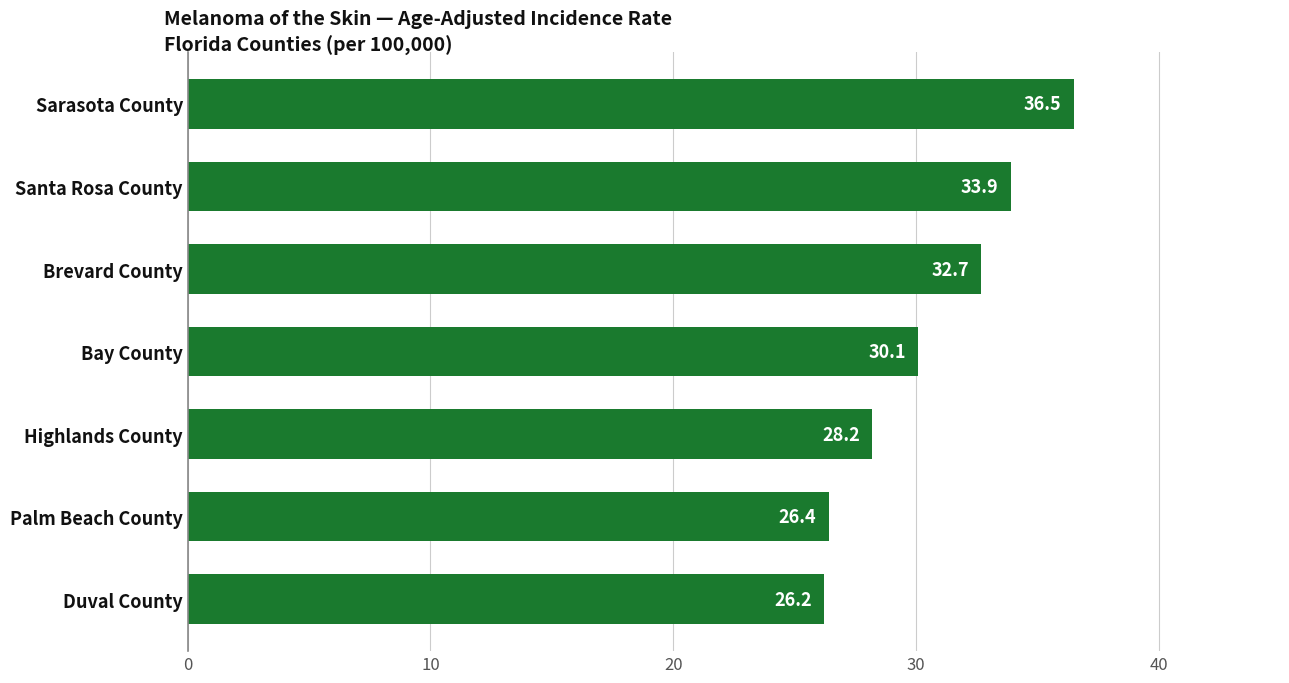

Where is the data nearest to the value 31?

Bay County